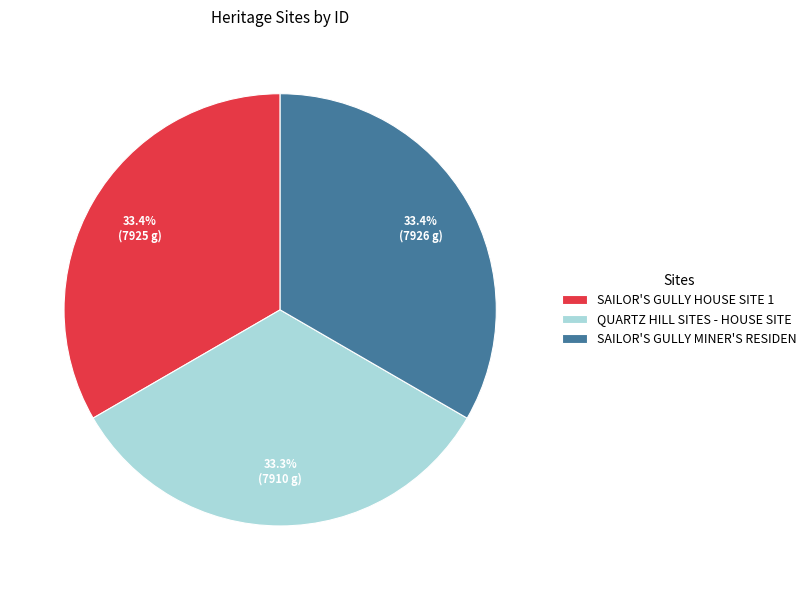

The SAILOR'S GULLY HOUSE SITE 1 slice represents 43% of the pie. True or false?

False